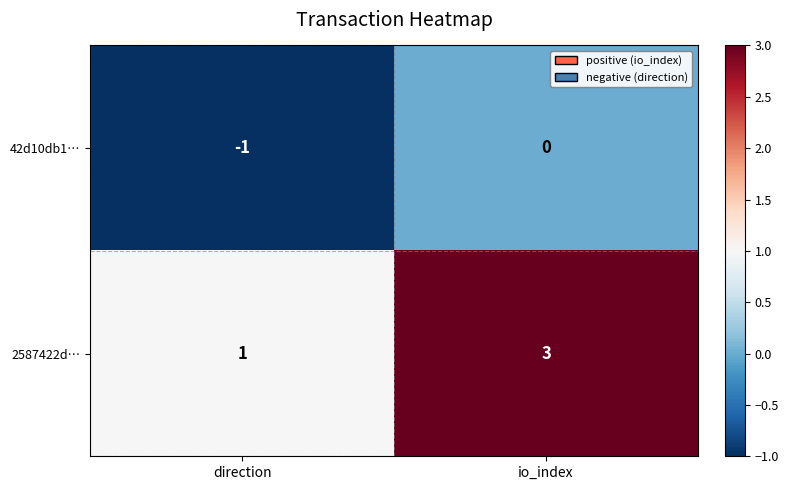

What is the sum of all 2587422d… values?

4